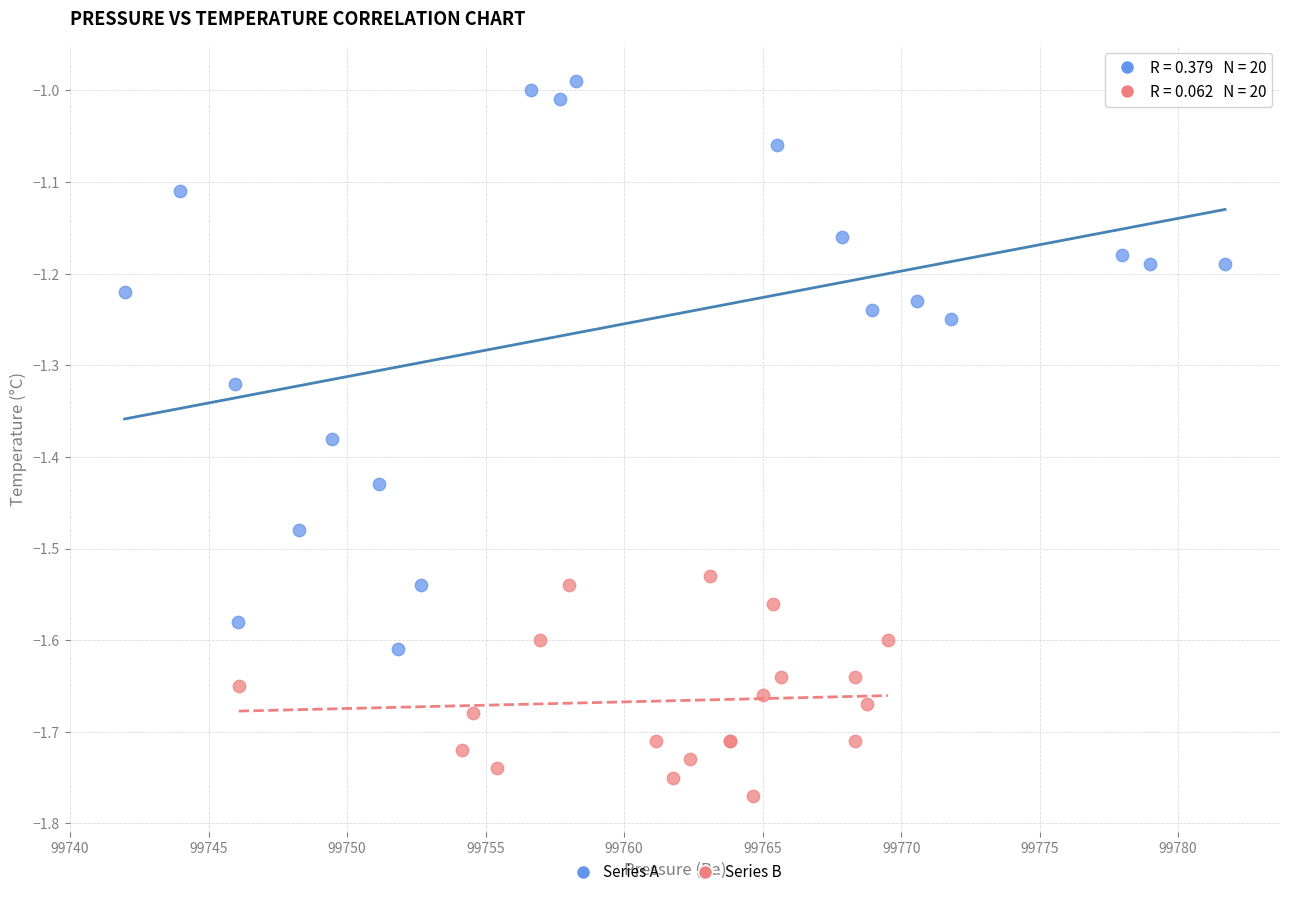

Which series reaches the maximum Y coordinate?

Series A